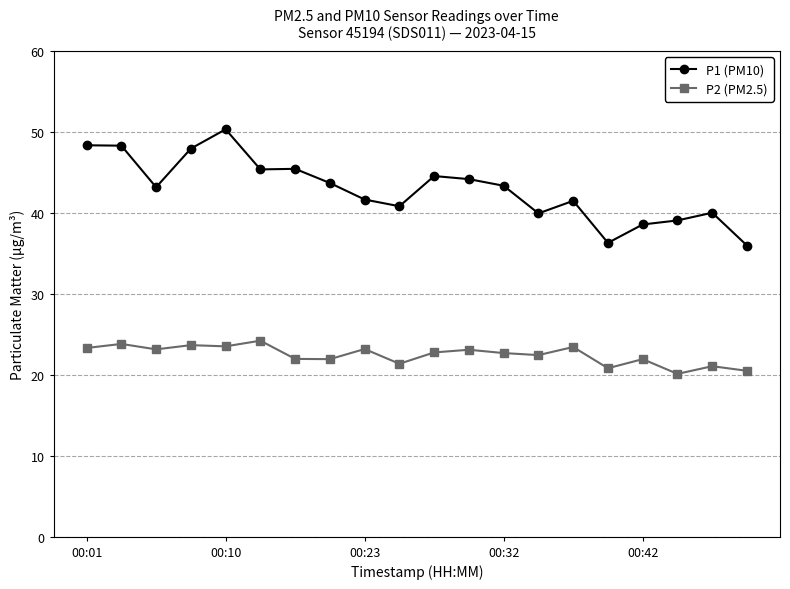

Does the chart display data point markers on the line(s)?

Yes